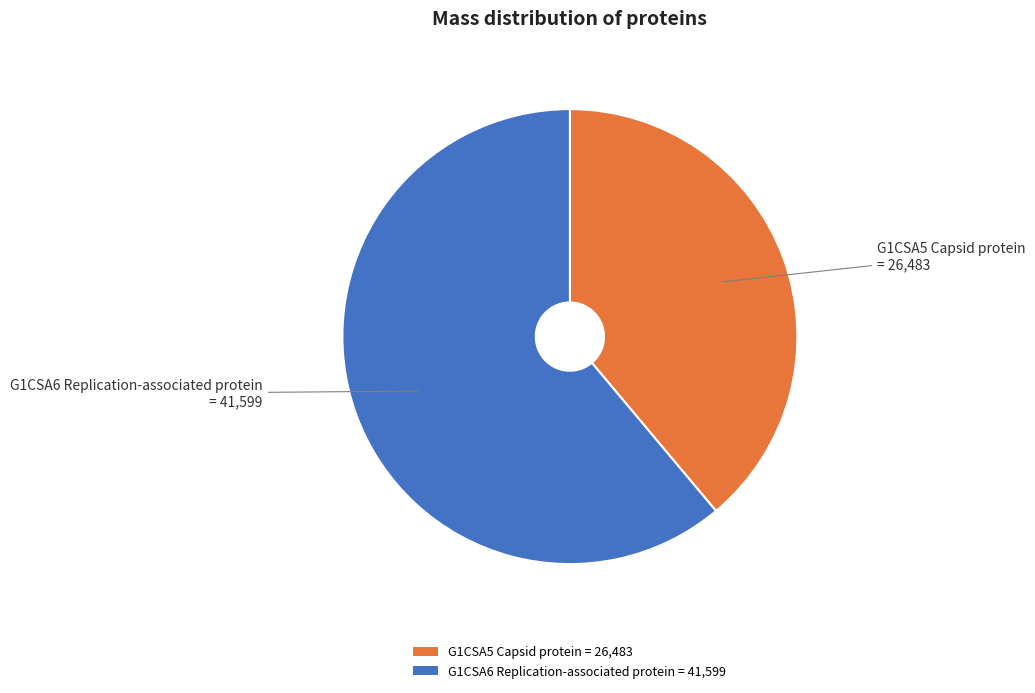

Is the sum of G1CSA6 Replication-associated protein = 41,599 and G1CSA5 Capsid protein = 26,483 greater than half?

Yes